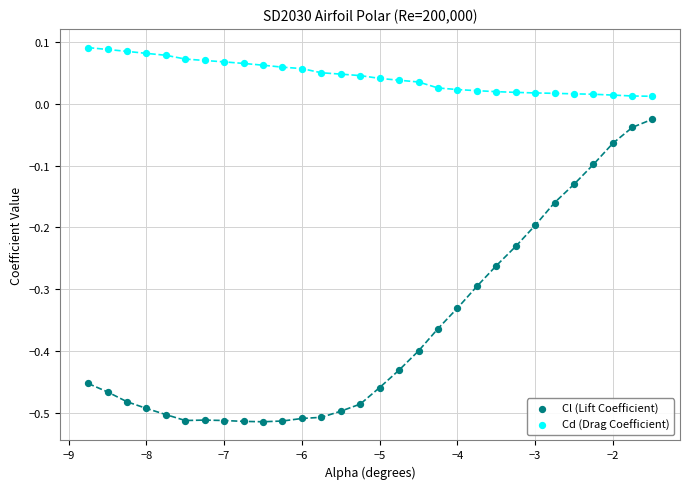

Across all data points, what is the range of Y values (max minus min)?

0.6